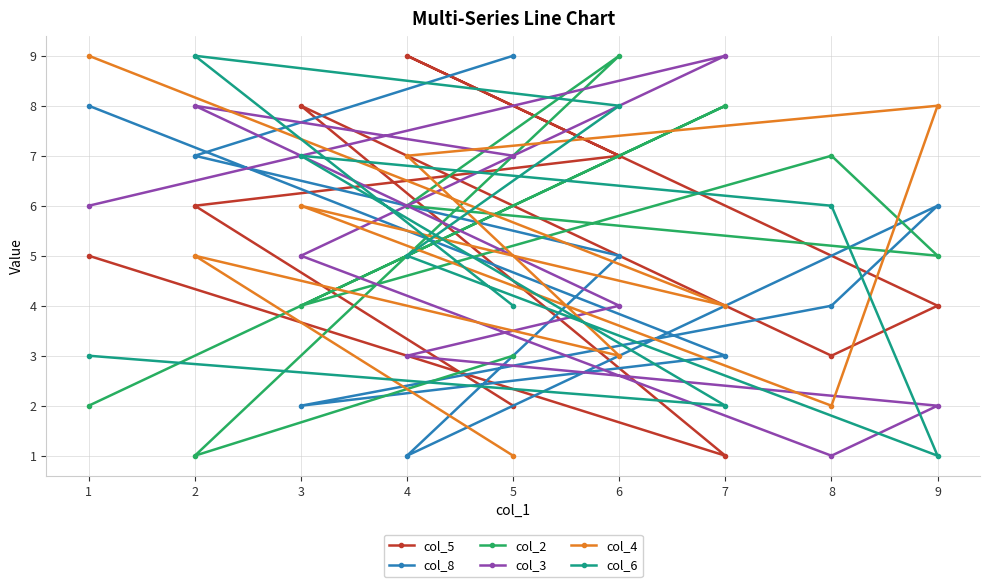

Reading right to left, transcribe all the data shown in this chart.

col_5: 9=4	8=3	7=1	6=7	5=2	4=9	3=8	2=6	1=5
col_8: 9=6	8=4	7=3	6=5	5=9	4=1	3=2	2=7	1=8
col_2: 9=5	8=7	7=8	6=9	5=3	4=6	3=4	2=1	1=2
col_3: 9=2	8=1	7=9	6=4	5=7	4=3	3=5	2=8	1=6
col_4: 9=8	8=2	7=4	6=3	5=1	4=7	3=6	2=5	1=9
col_6: 9=1	8=6	7=2	6=8	5=4	4=5	3=7	2=9	1=3